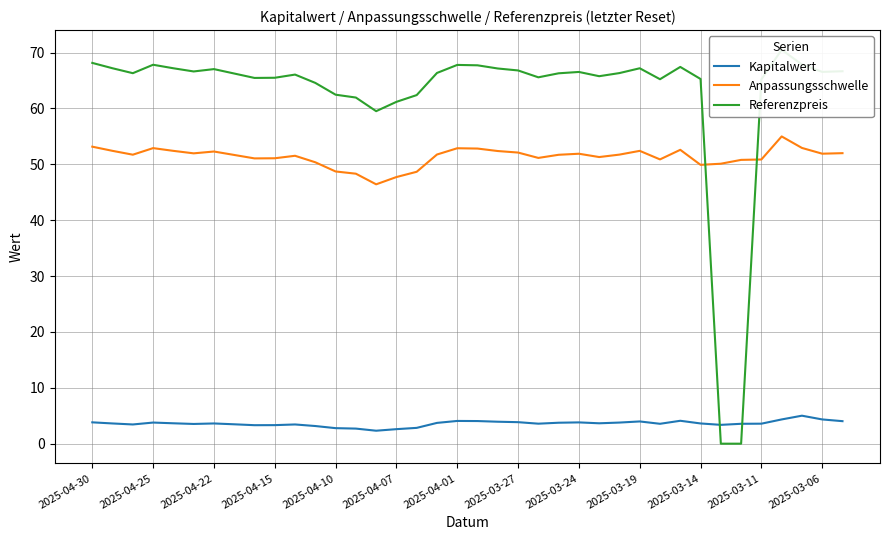

Between 2025-04-30 and 29, which series saw the biggest shift?

Referenzpreis